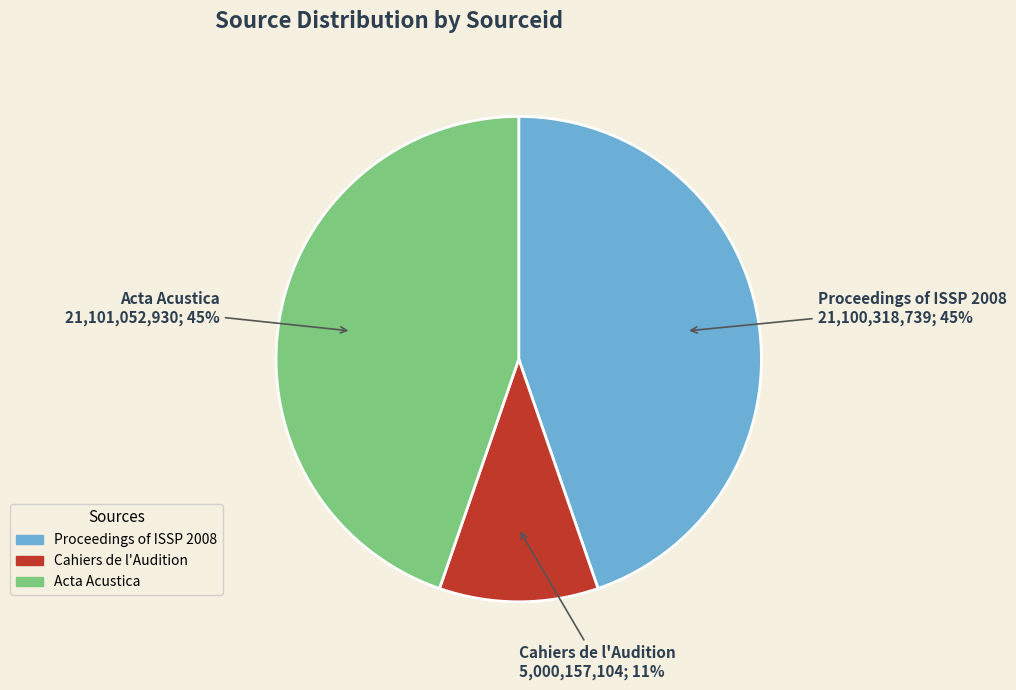

True or false: Acta Acustica accounts for 45% of the total.

True